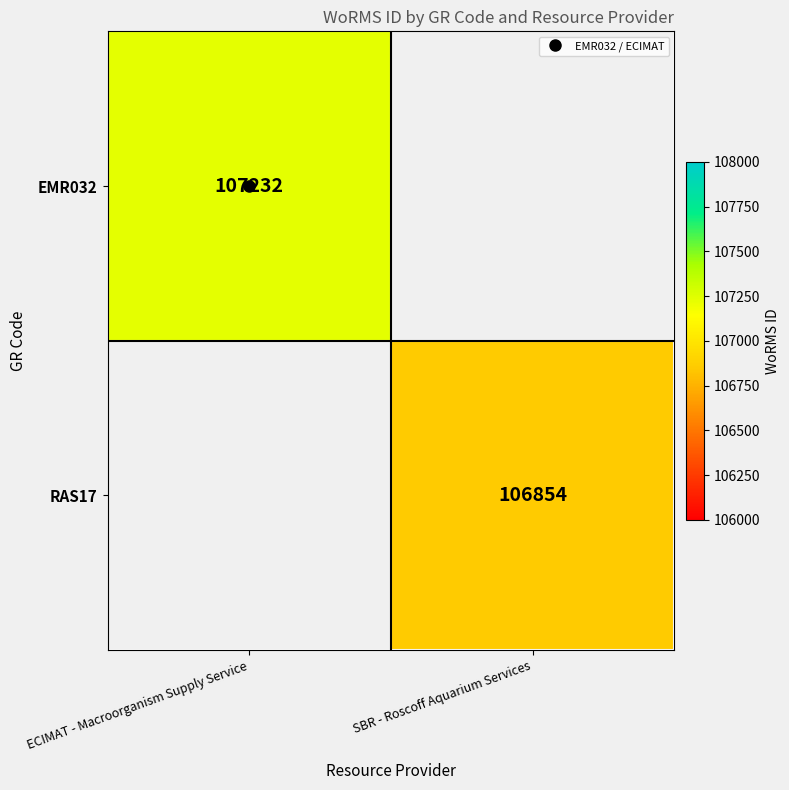

At how many categories does at least one series exceed 106872?

1